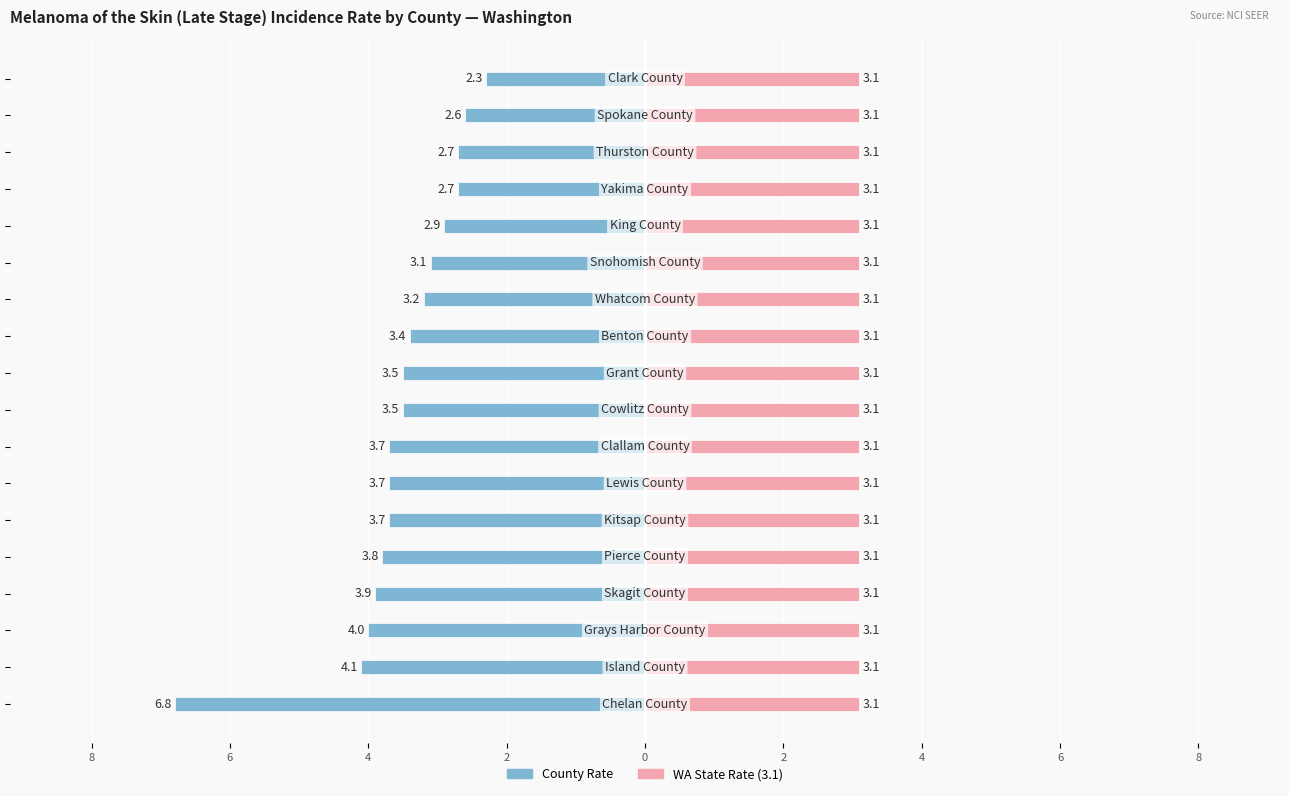

At how many categories does at least one series exceed -4?

18